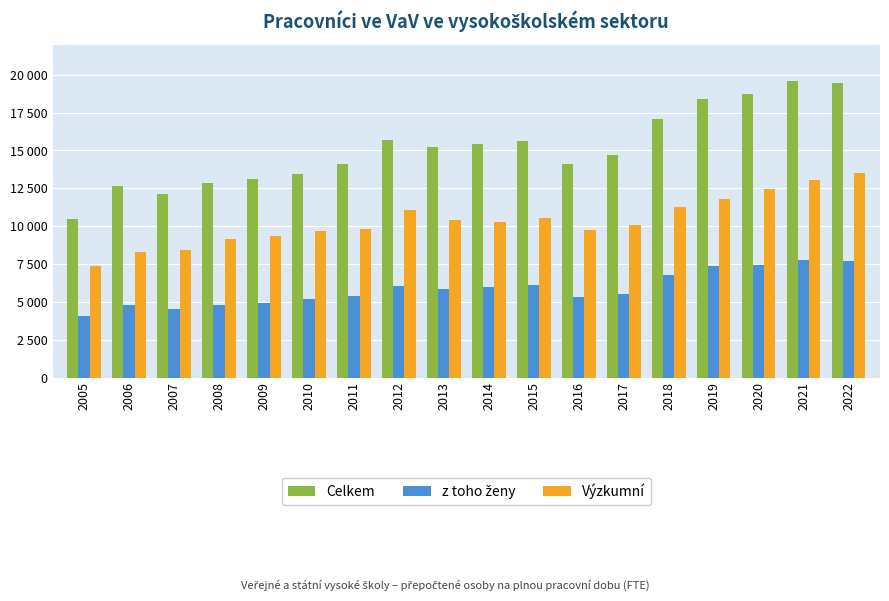

List the labels in order of z toho ženy value, smallest first.

2005, 2007, 2008, 2006, 2009, 2010, 2016, 2011, 2017, 2013, 2014, 2012, 2015, 2018, 2019, 2020, 2022, 2021